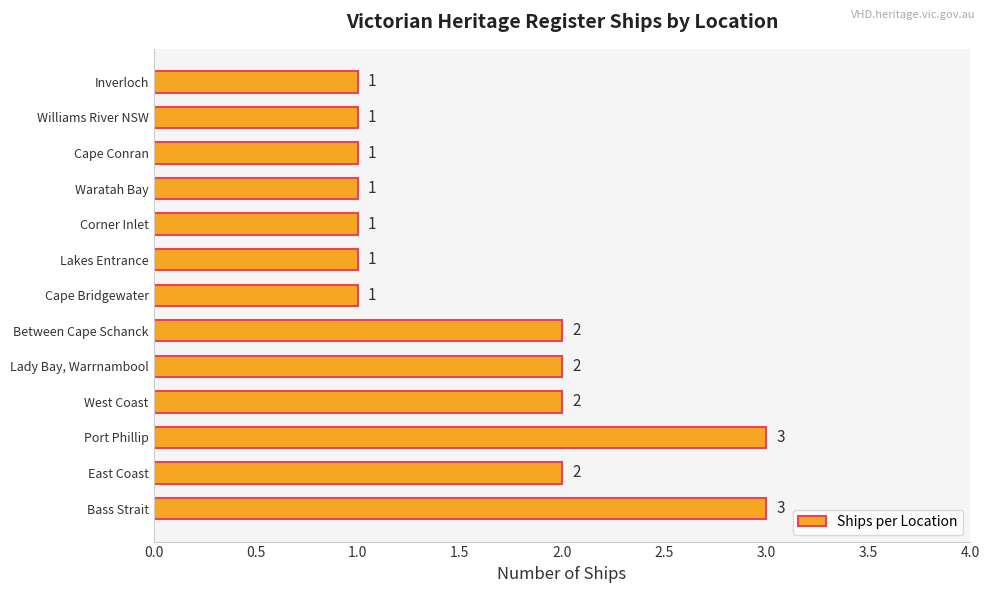

What is the average value?

2